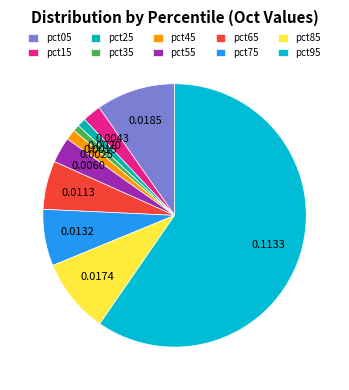

What is the smallest slice in the pie chart?

pct35